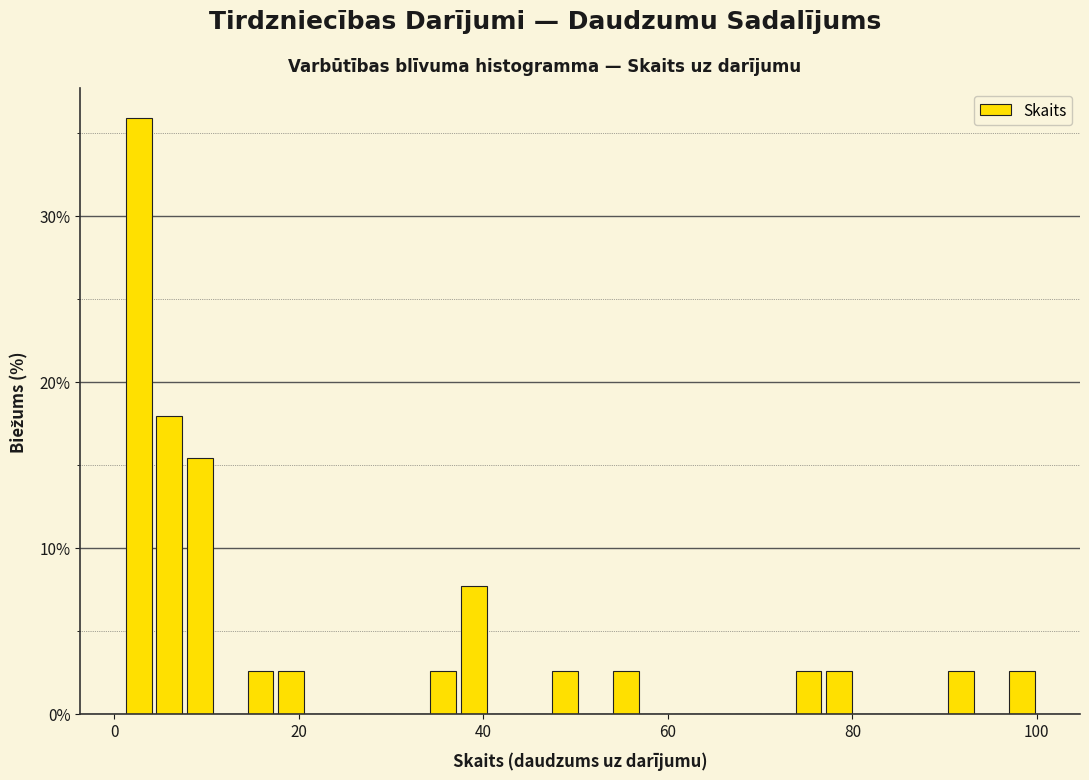

Read against the x-axis, roughly where is the centre of the tallest bar?

2